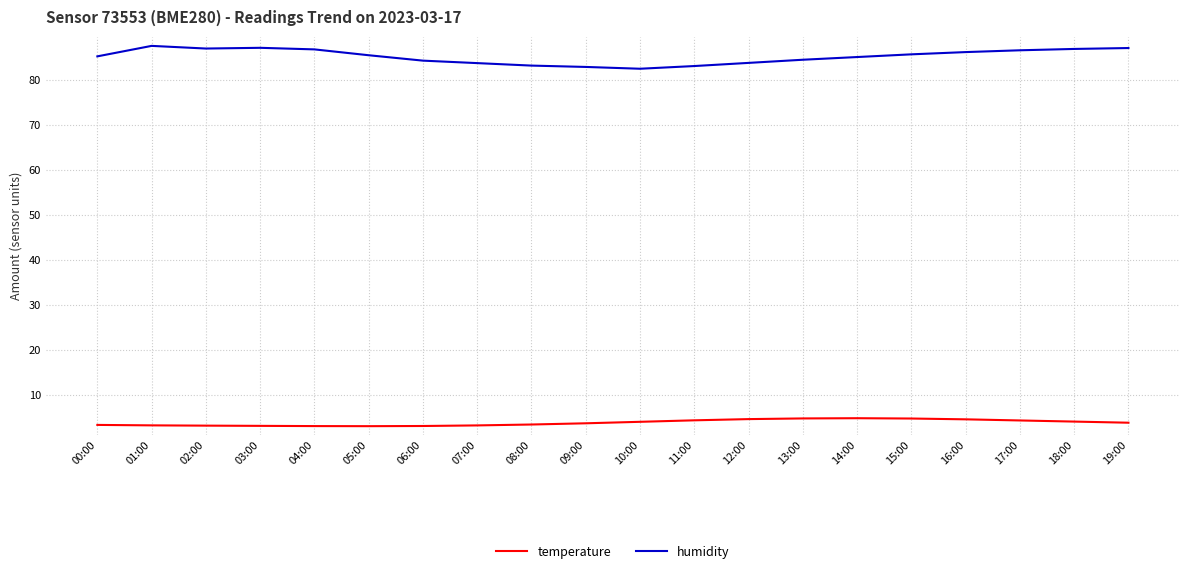

Which series has the largest range (max minus min)?

humidity